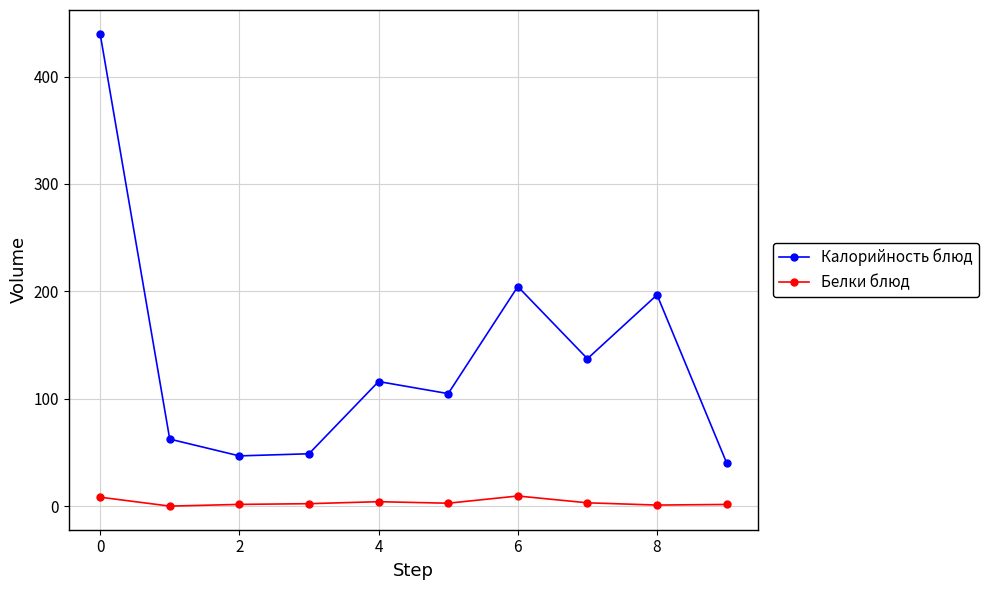

Rank the series by their maximum value, from highest to lowest.

Калорийность блюд, Белки блюд